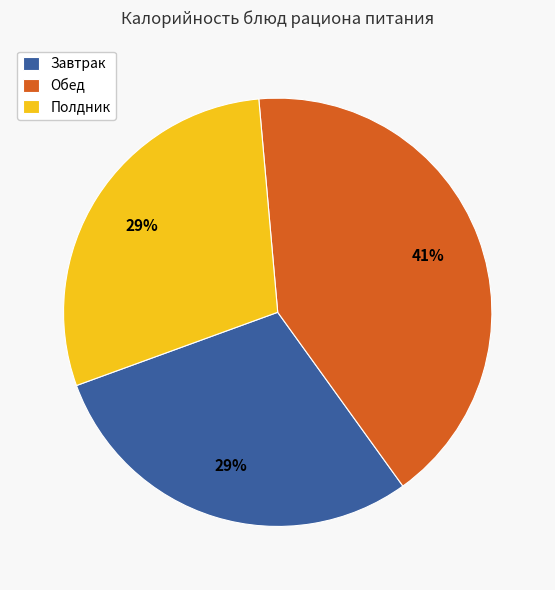

Is there a majority slice in this chart?

No